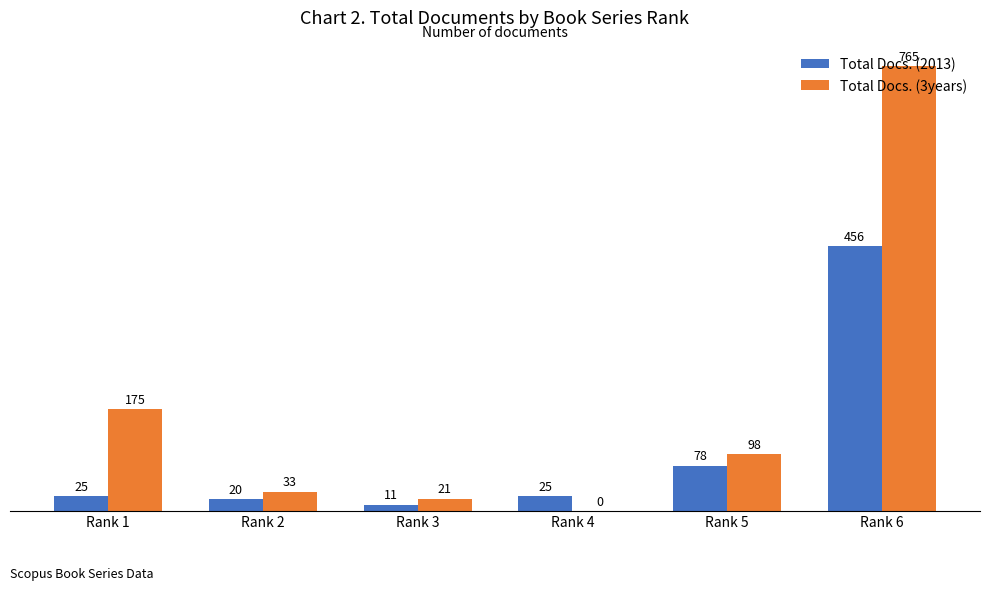

What is the total value across all series at Rank 6?

1221